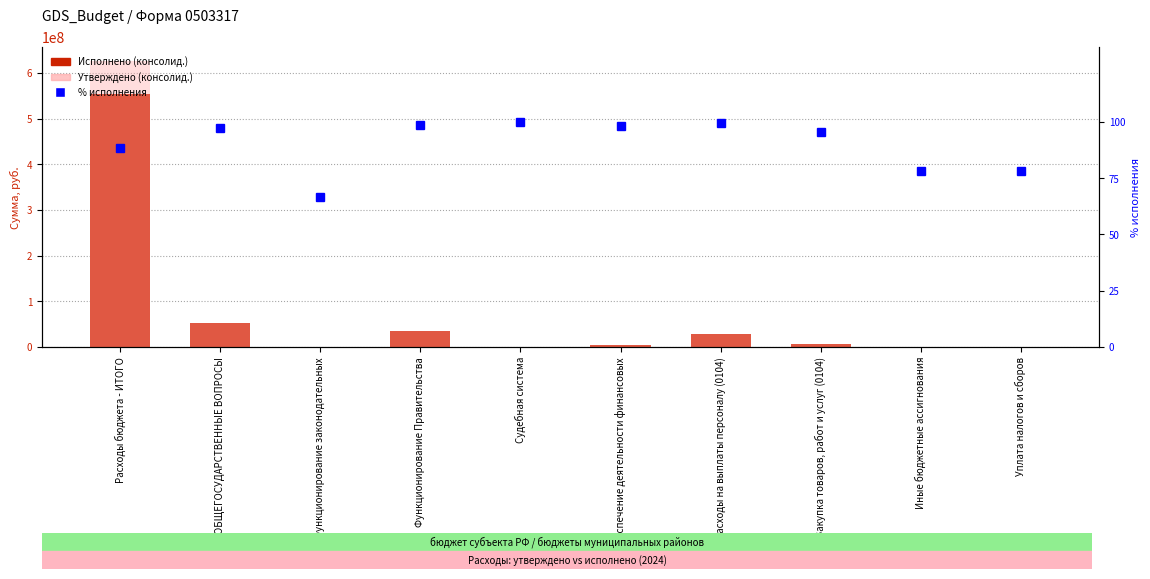

Reading left to right, what are all the values shown in this chart?

Исполнено (консолид.): 553927449.0	52066334.1	49349.6	33967440.5	38800.0	5221823.5	27392969.3	6469225.5	105245.7	105245.7
Утверждено (консолид.): 625645485.5	53550560.3	74000.0	34480033.0	38800.0	5304476.0	27567533.0	6778096.0	134404.0	134404.0
% исполнения: 88.5	97.2	66.7	98.5	100.0	98.4	99.4	95.4	78.3	78.3